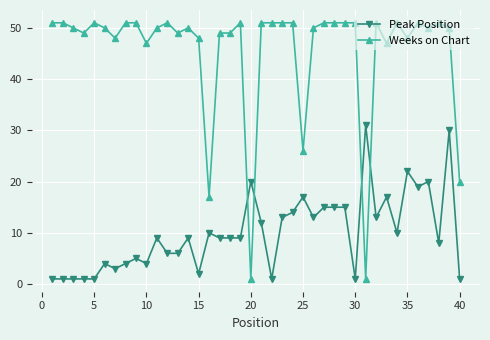

What is the greatest value displayed?

51